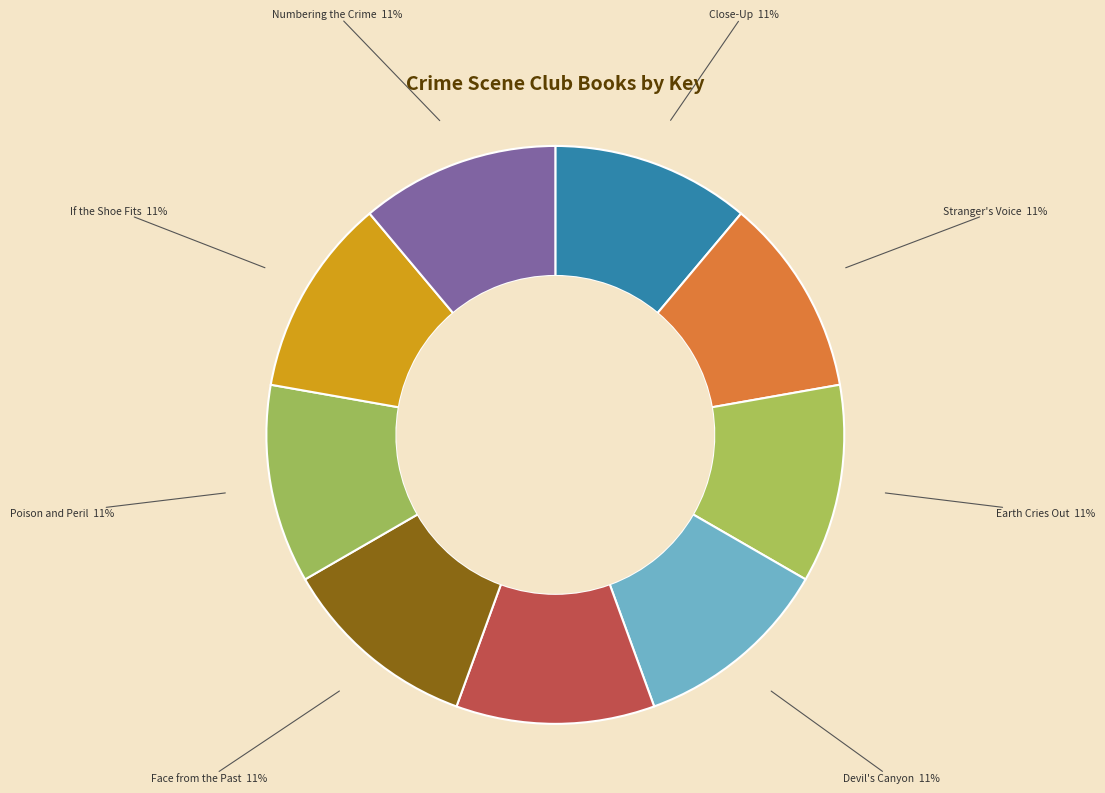

Does any single category account for the majority?

No